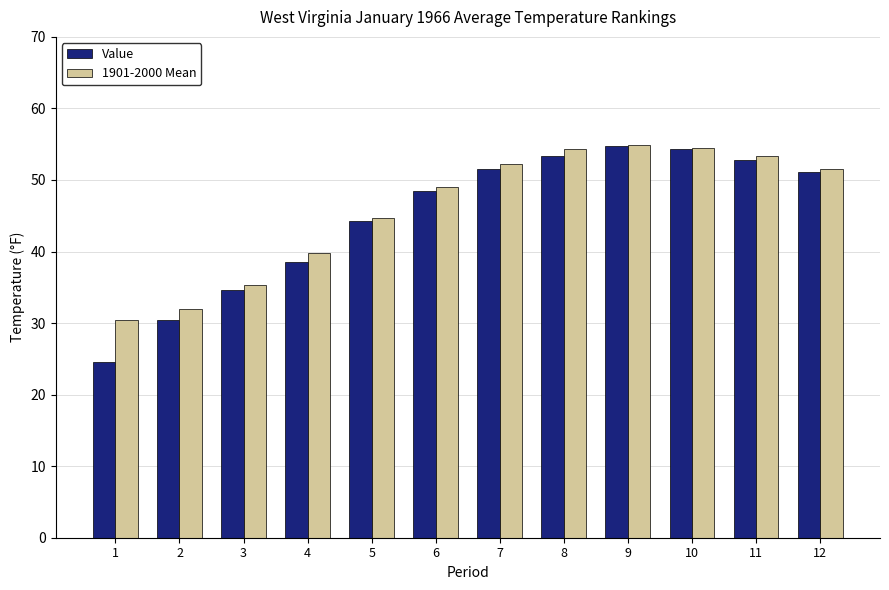

How many bars are there in total?

24